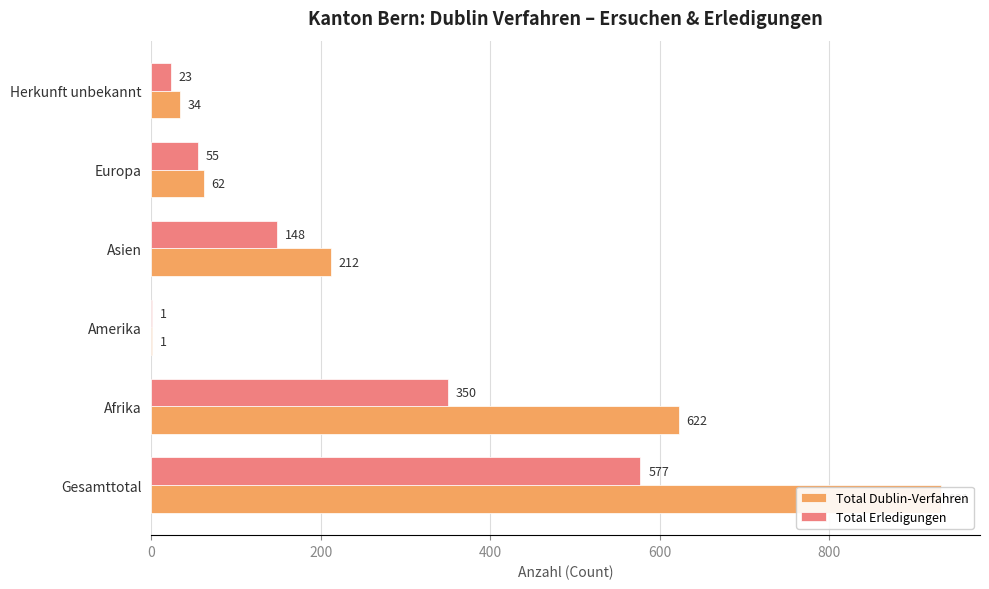

How many bars are there in each group?

2